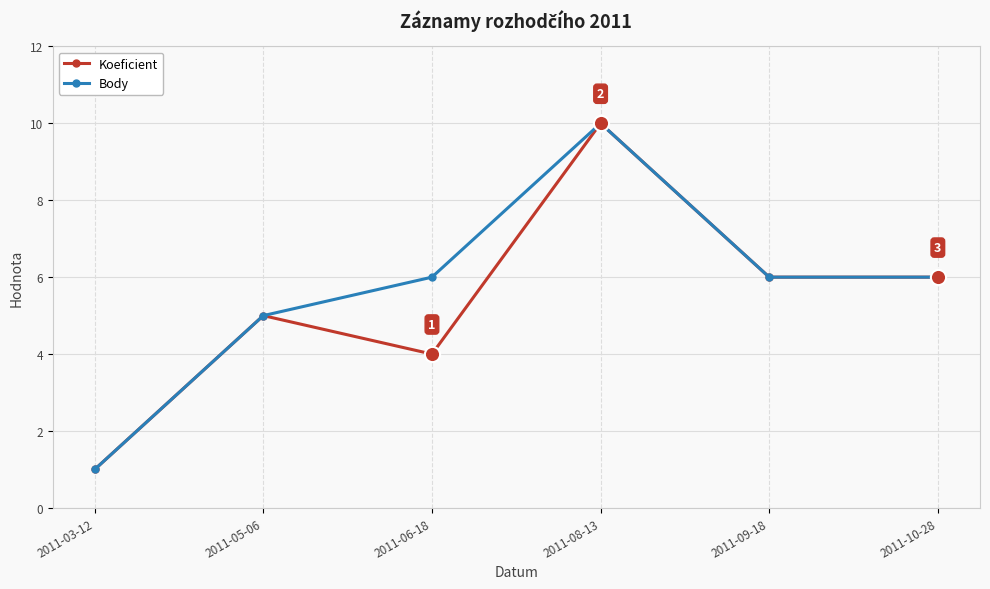

How many interior local peaks does the Body series have?

1